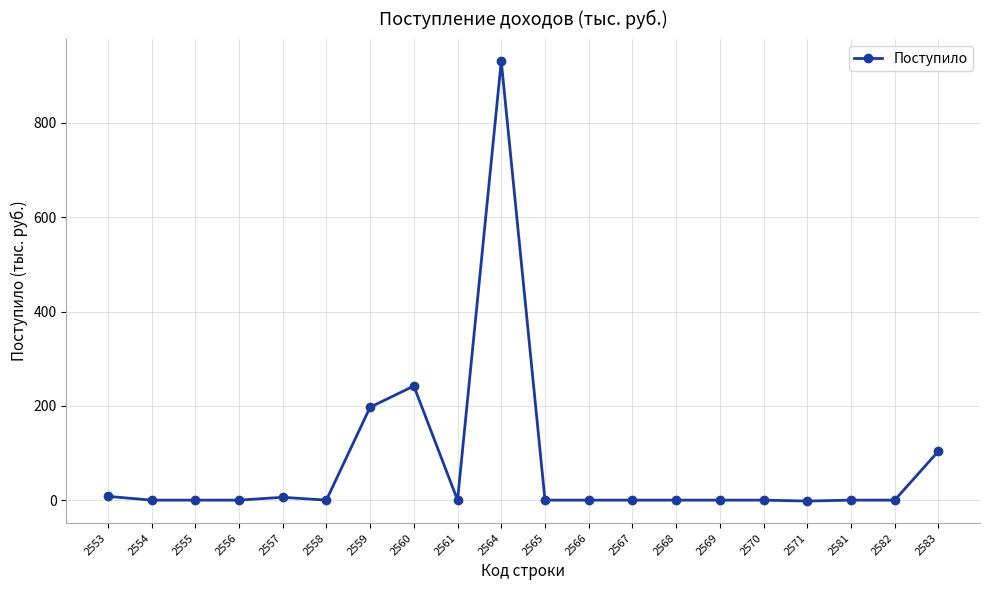

Where is the data nearest to the value 464?

2560